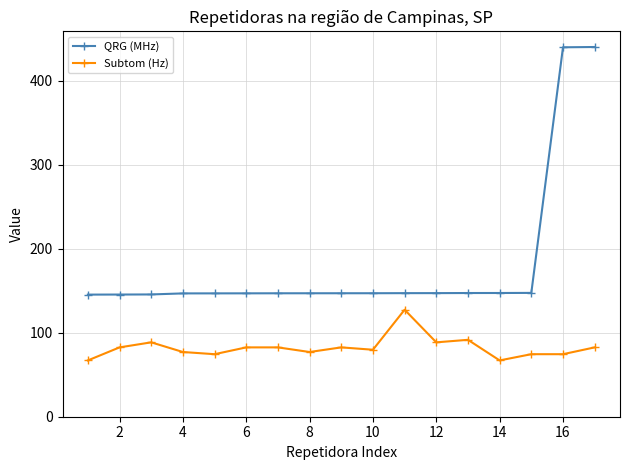

How many values in the Subtom (Hz) series exceed 82?

9